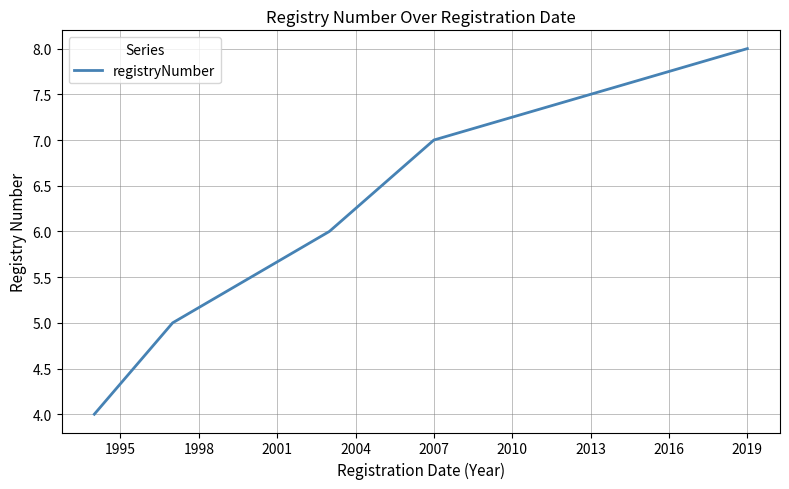

True or false: there are more than 0 points higher than both neighbors.

False